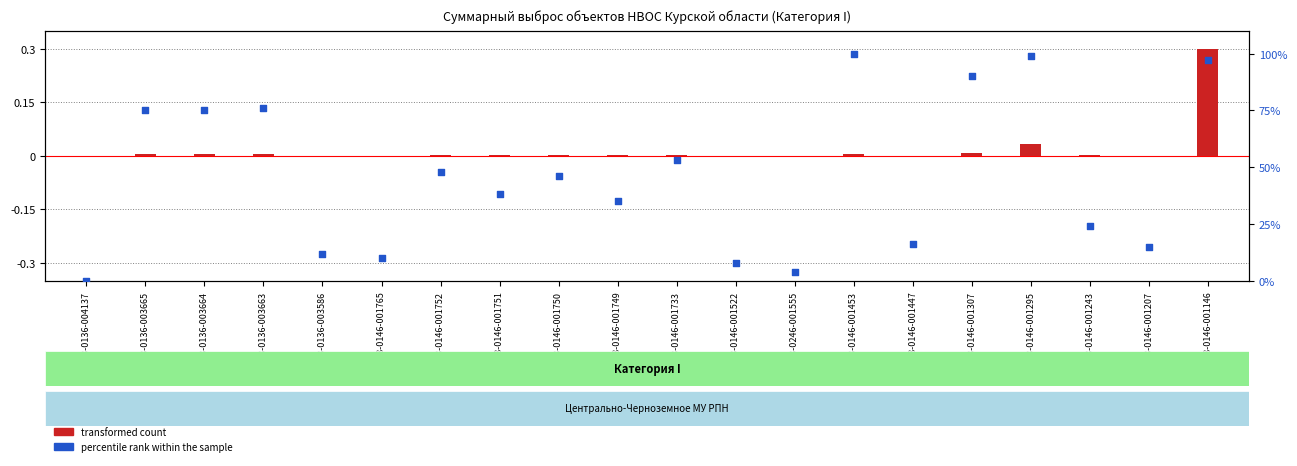

At which category is the sum across all series the highest?

38-0146-001146